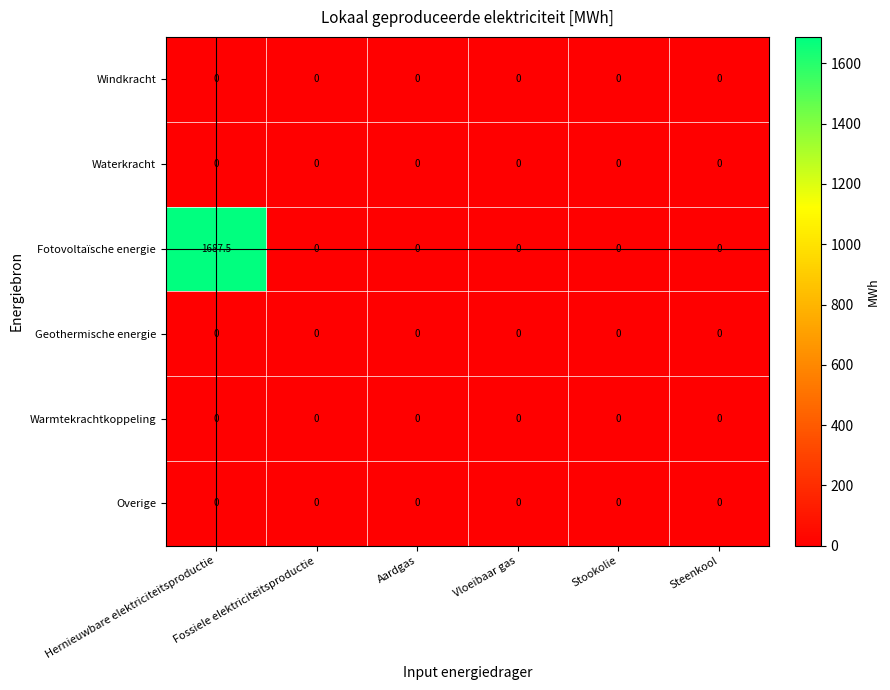

Which series has the largest total across all categories?

Fotovoltaïsche energie